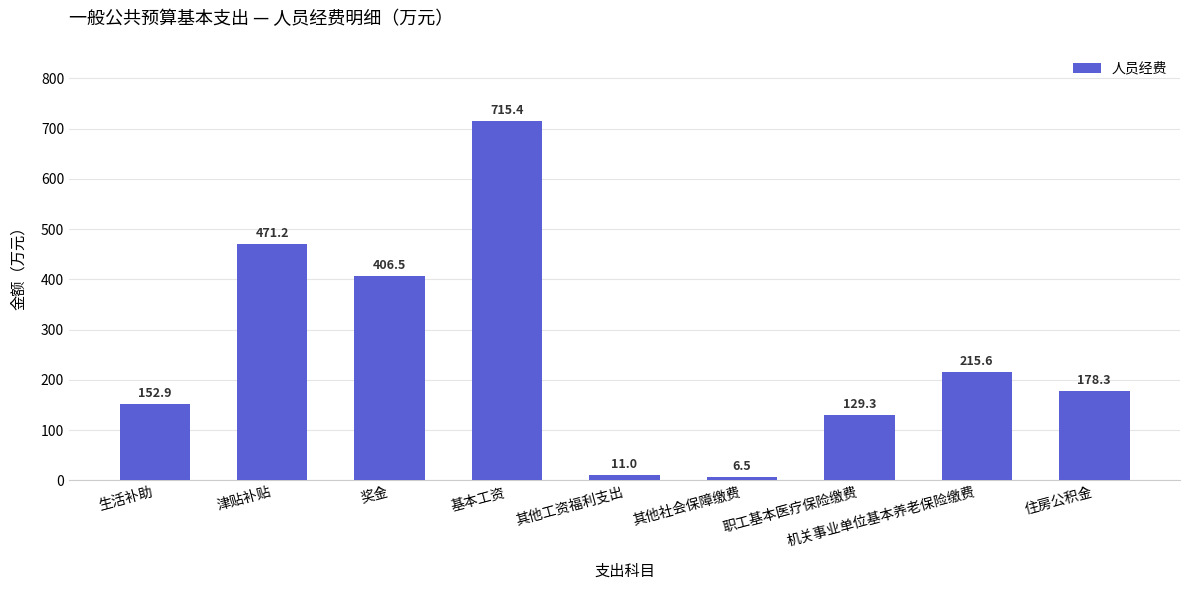

Reading left to right, transcribe all the data shown in this chart.

152.9	471.2	406.5	715.4	11.0	6.5	129.3	215.6	178.3